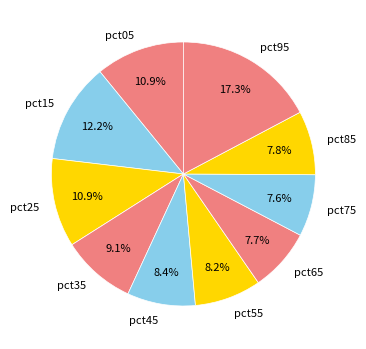

Does pct65 account for over 50% of the chart?

No